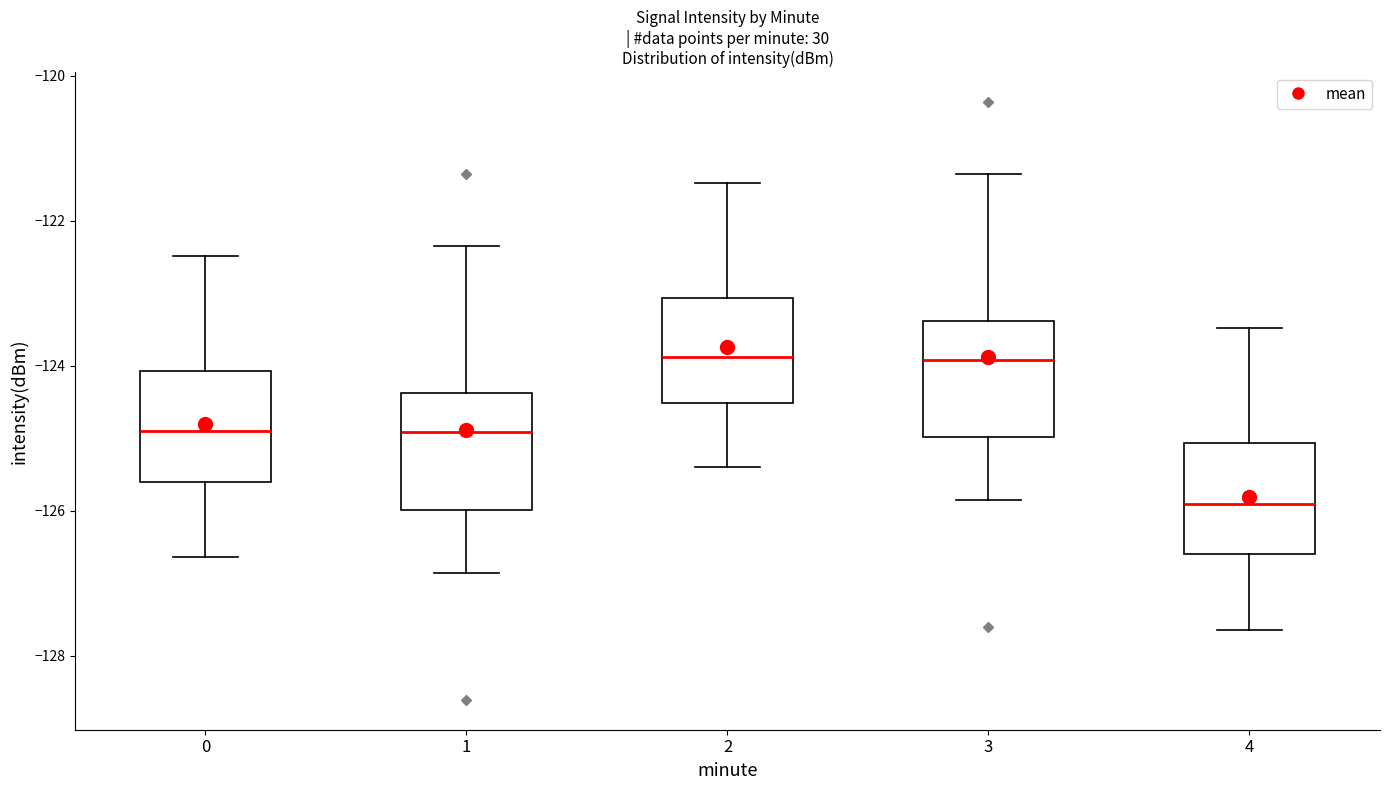

Reading left to right, transcribe this box plot: for each box, give where its median line is, the range the box spans, and where its two whiskers end, as read against the y-axis. The values are not printed on the chart, so give them approximately, as read against the axis.

0: median -125.0, box -125.6 to -124.0, whiskers -126.6 to -122.4
1: median -125.0, box -126.0 to -124.4, whiskers -126.8 to -122.4
2: median -123.8, box -124.6 to -123.0, whiskers -125.4 to -121.4
3: median -124.0, box -125.0 to -123.4, whiskers -125.8 to -121.4
4: median -126.0, box -126.6 to -125.0, whiskers -127.6 to -123.4